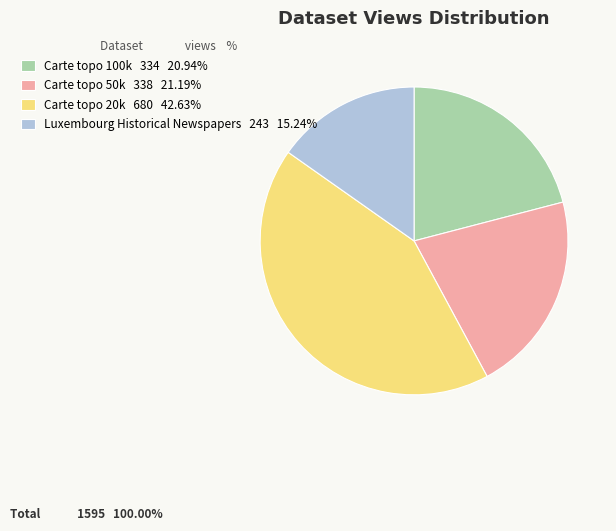

Between Luxembourg Historical Newspapers and Carte topo 50k, which is larger?

Carte topo 50k